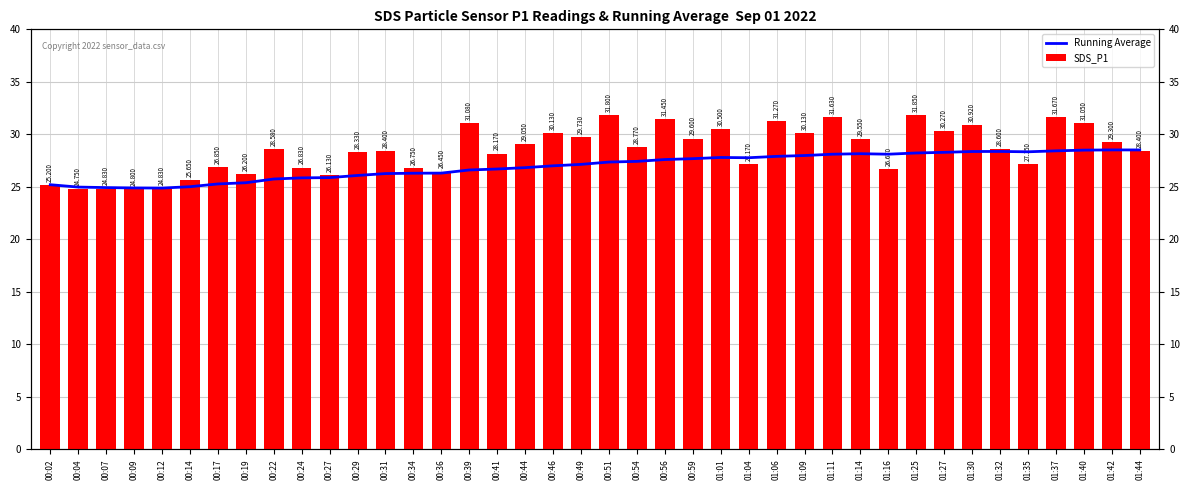

What position from the left is 01:25?

32